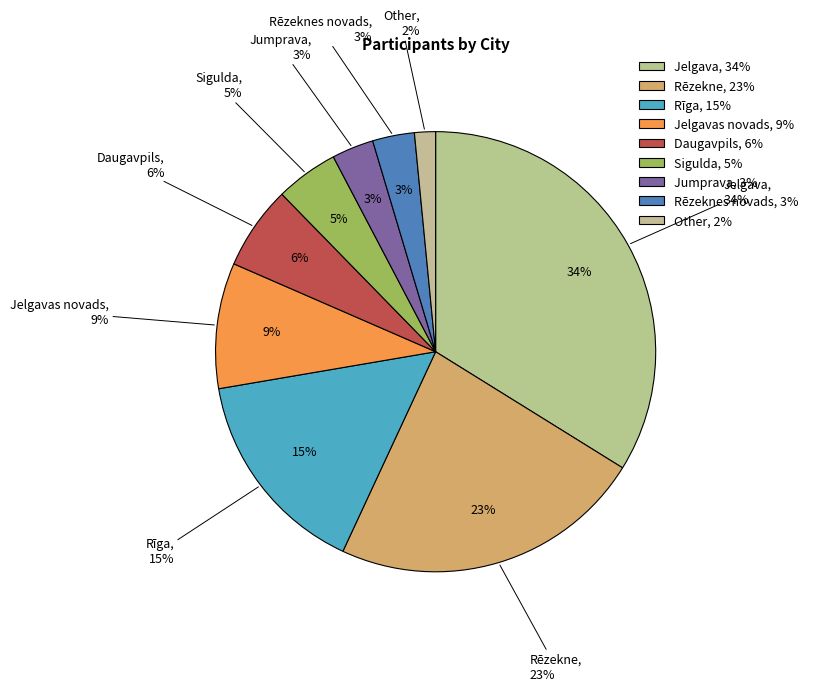

Which has a higher value, Rīga or Jumprava?

Rīga